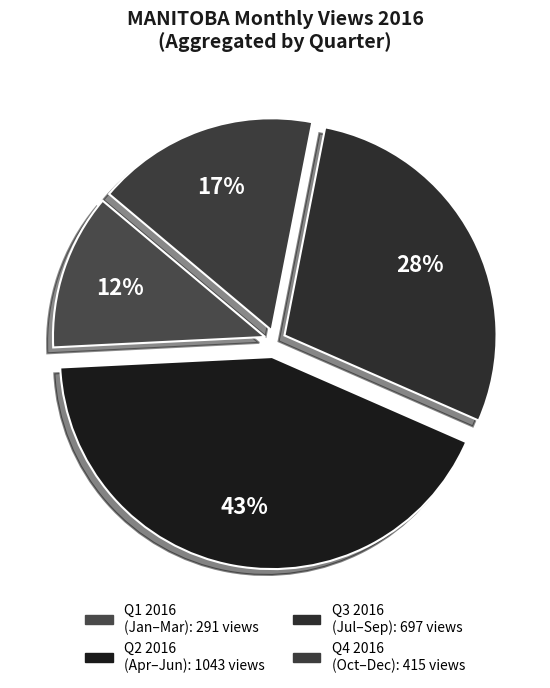

How many slices are in this pie chart?

4